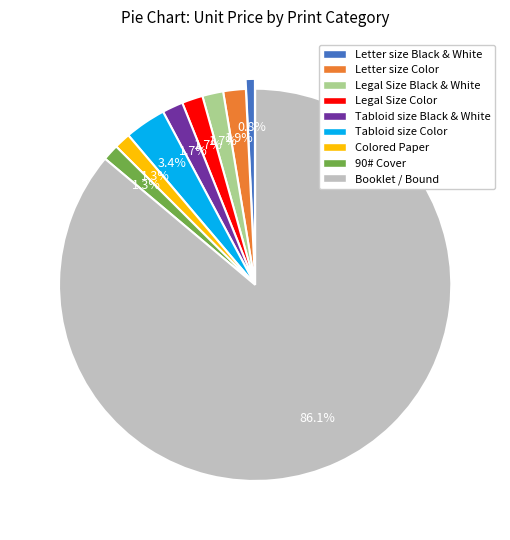

What percentage is the Colored Paper slice, to the nearest percent?

1%